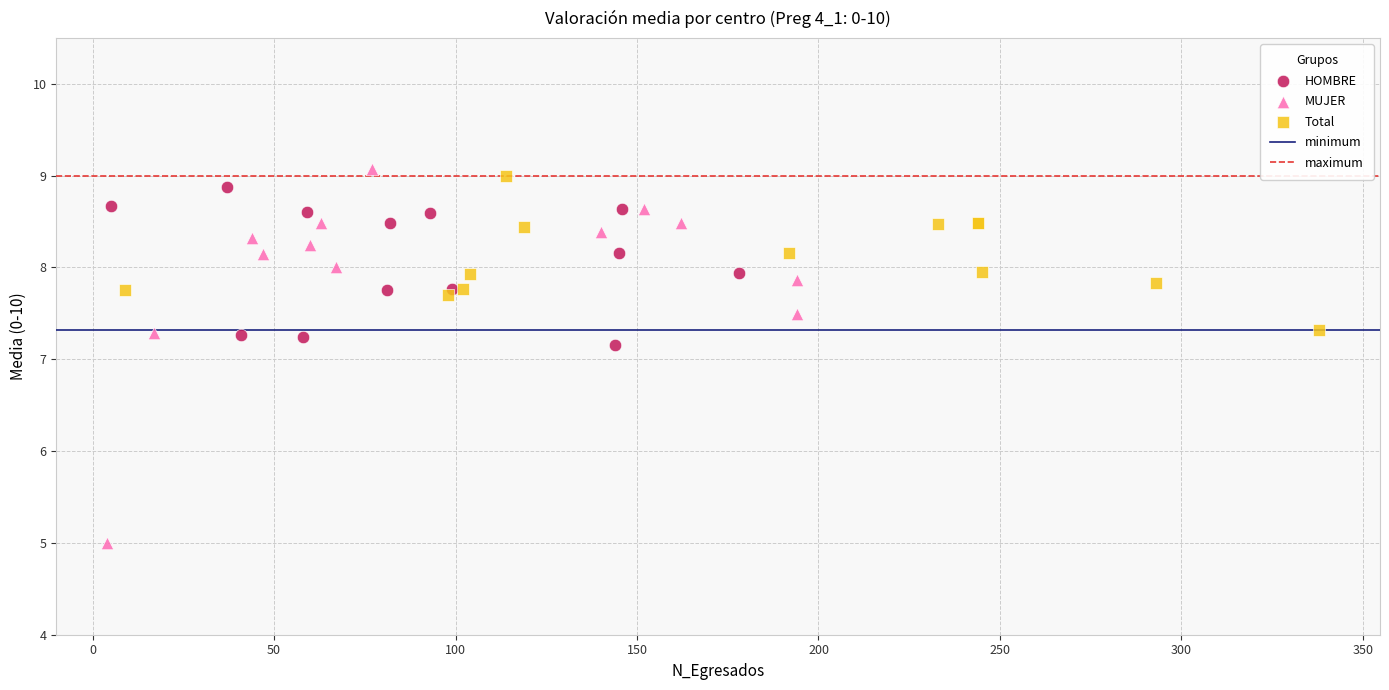

Which series has the largest Y range (max minus min)?

MUJER